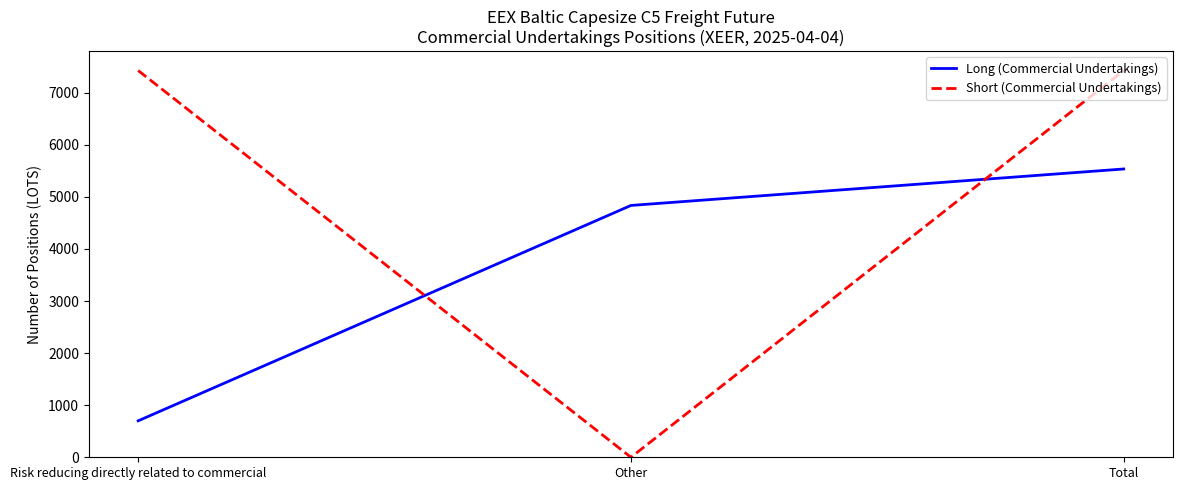

What is the total value across all series at Risk reducing directly related to commercial?

8125